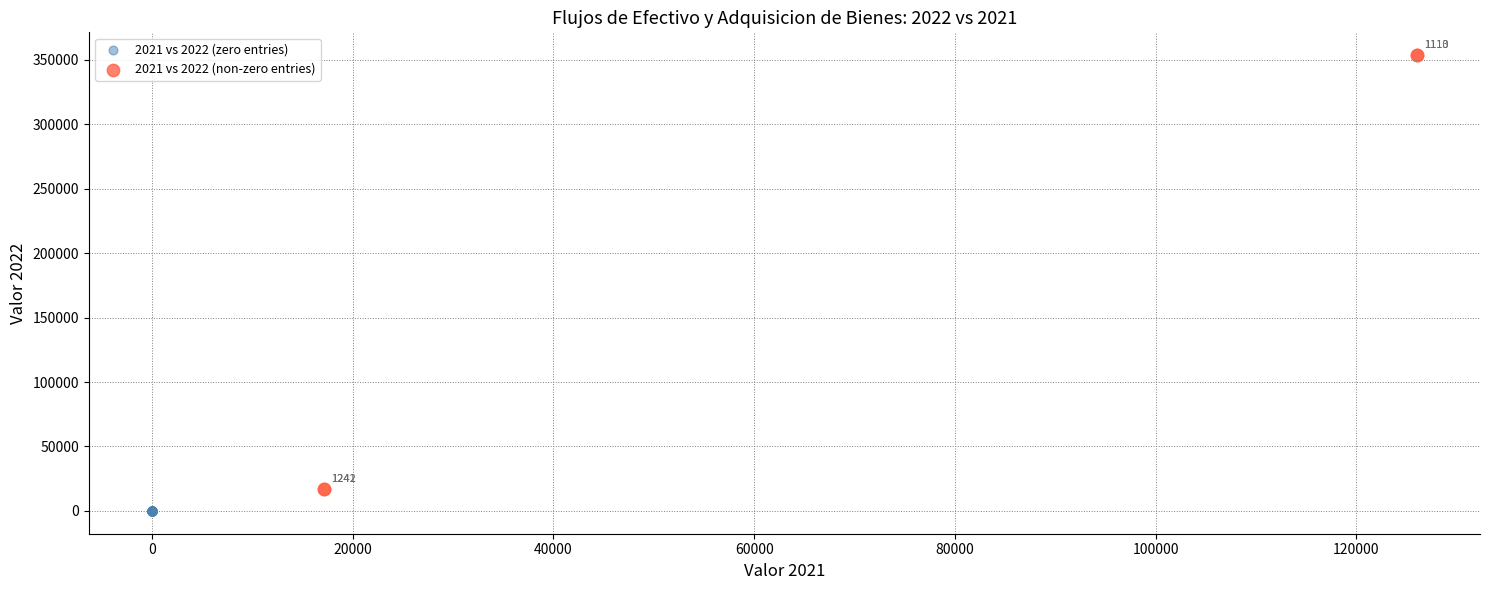

Which series reaches the maximum Y coordinate?

2021 vs 2022 (non-zero entries)